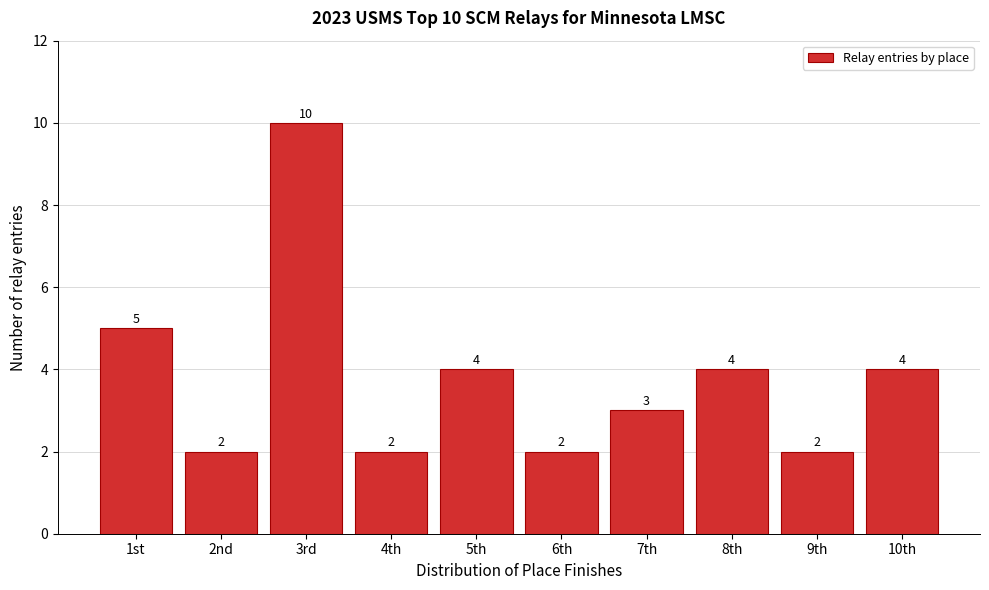

Reading left to right, extract all data points from this chart.

1st=5	2nd=2	3rd=10	4th=2	5th=4	6th=2	7th=3	8th=4	9th=2	10th=4